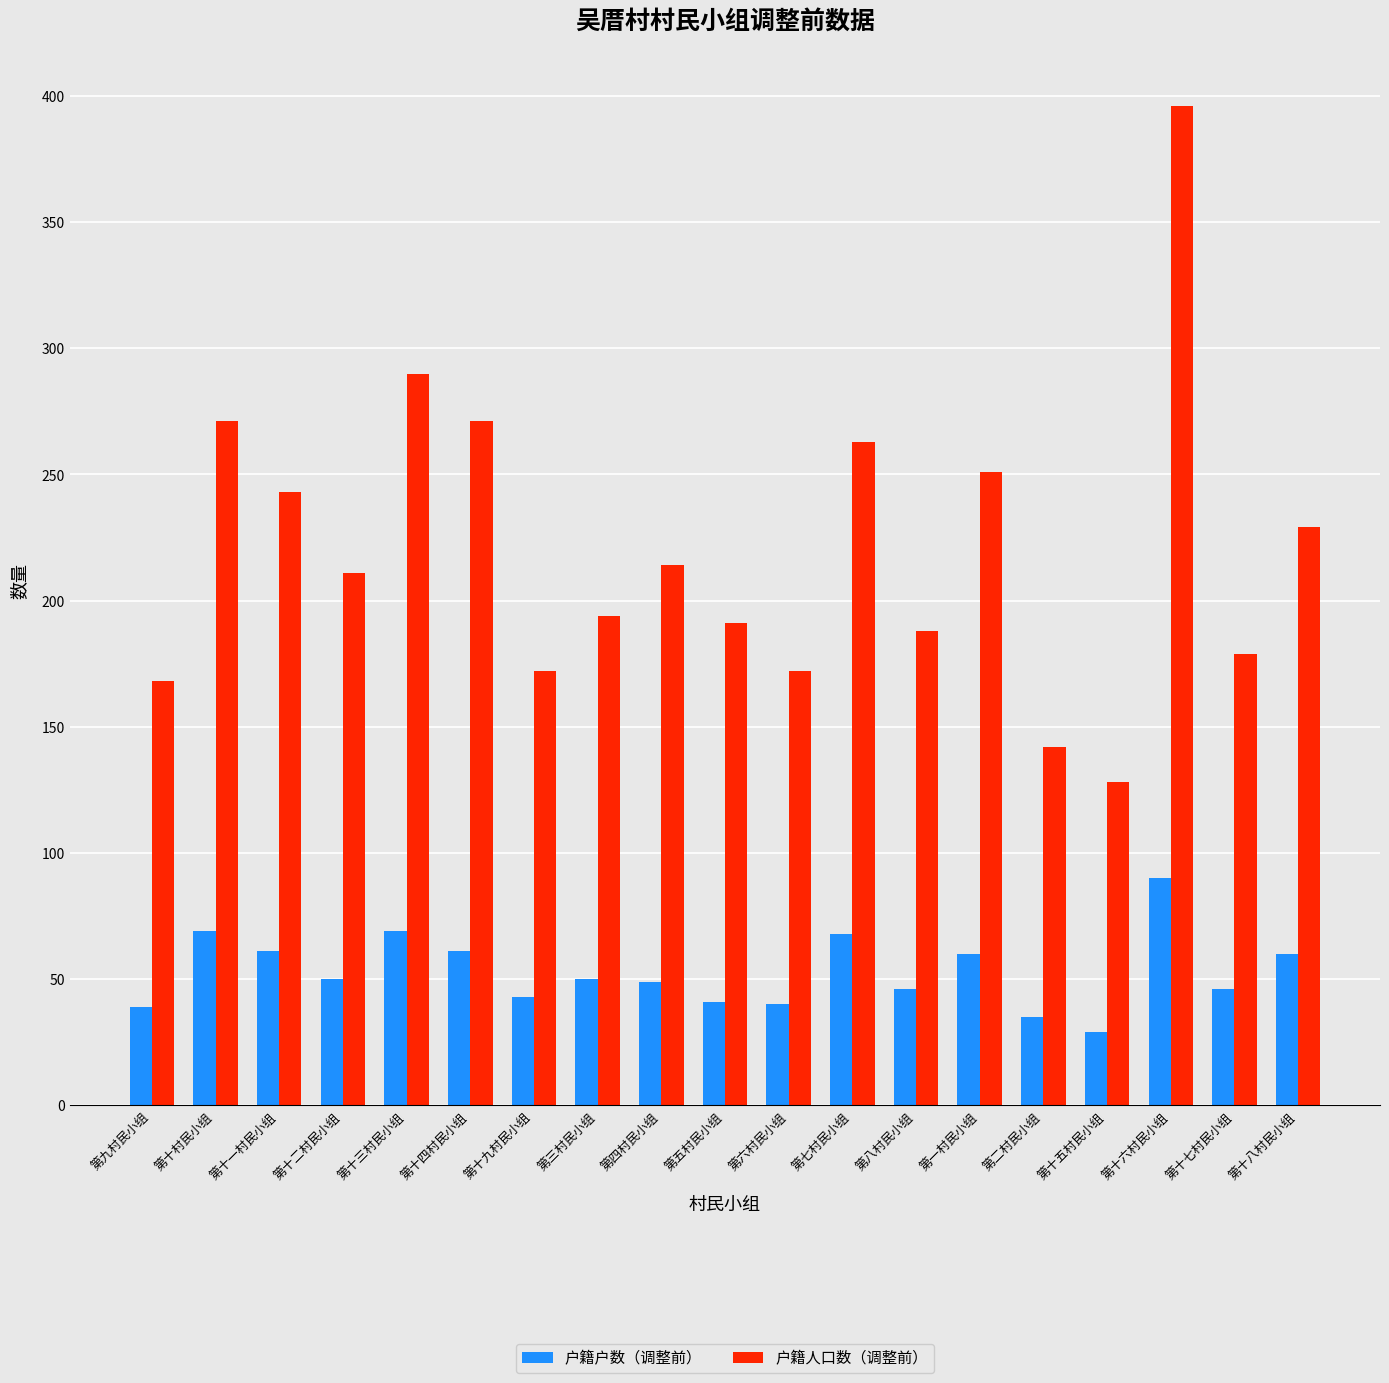

The value of 户籍人口数（调整前） at 第十三村民小组 is 290. True or false?

True